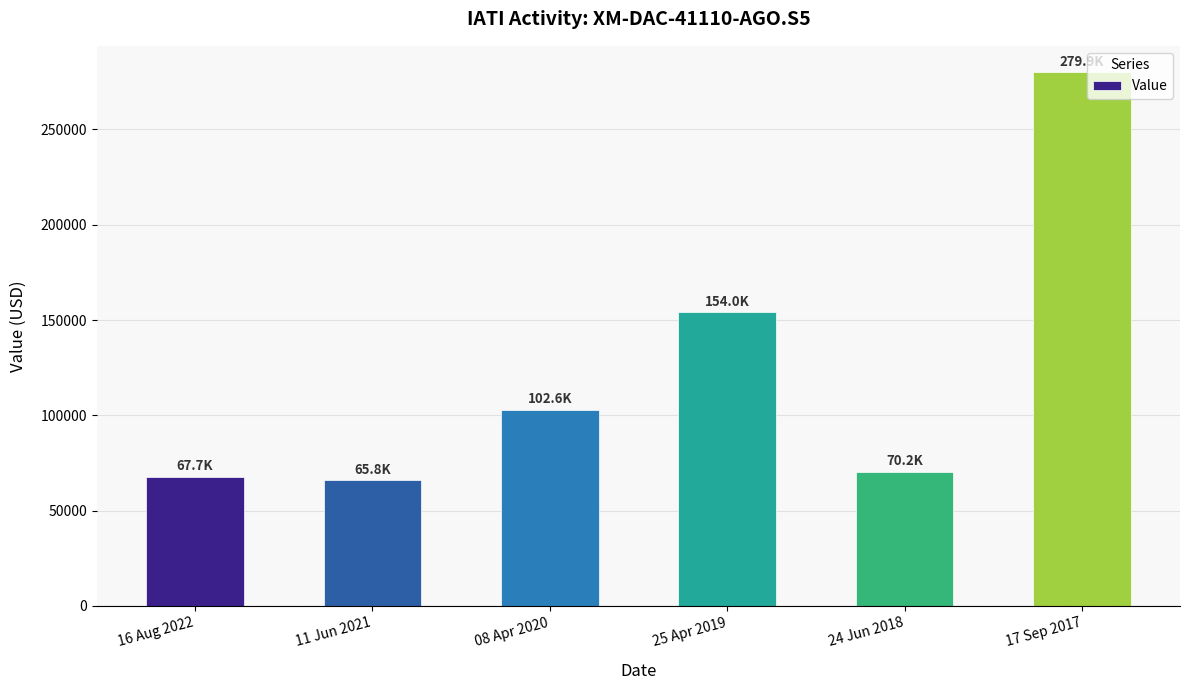

Are the bars horizontal?

No